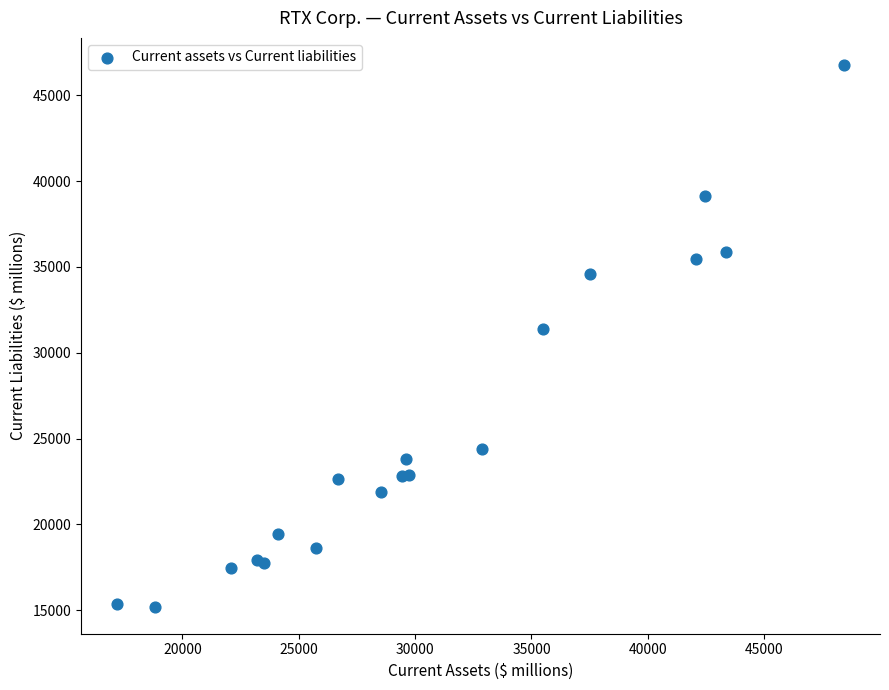

What Y value in the scatter plot is closest to 30984?

31368